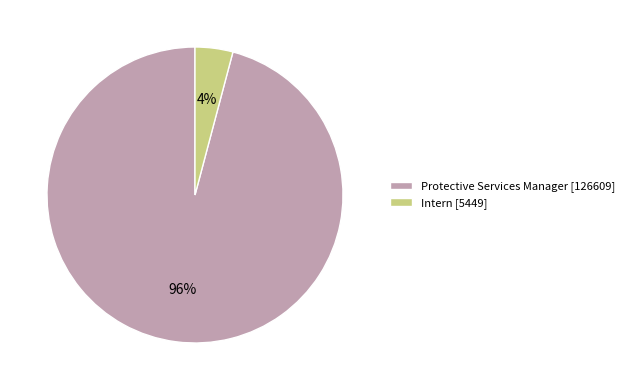

Which slice represents more than half of the pie?

Protective Services Manager